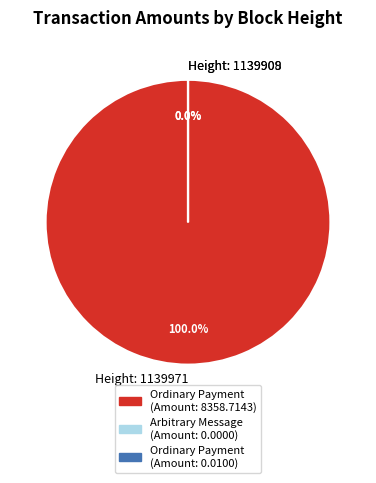

The 1139909 slice represents 0% of the pie. True or false?

True